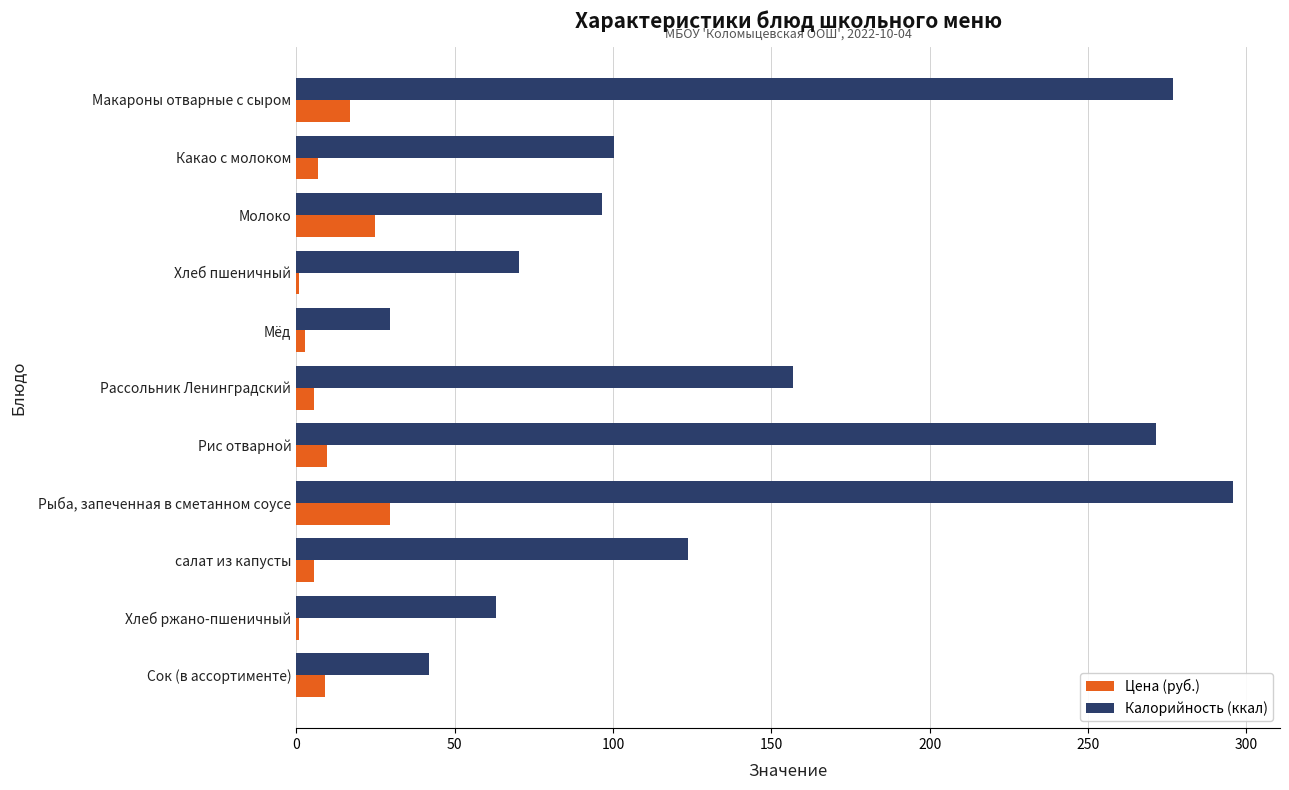

Where is Калорийность (ккал) nearest to the value 162?

Рассольник Ленинградский